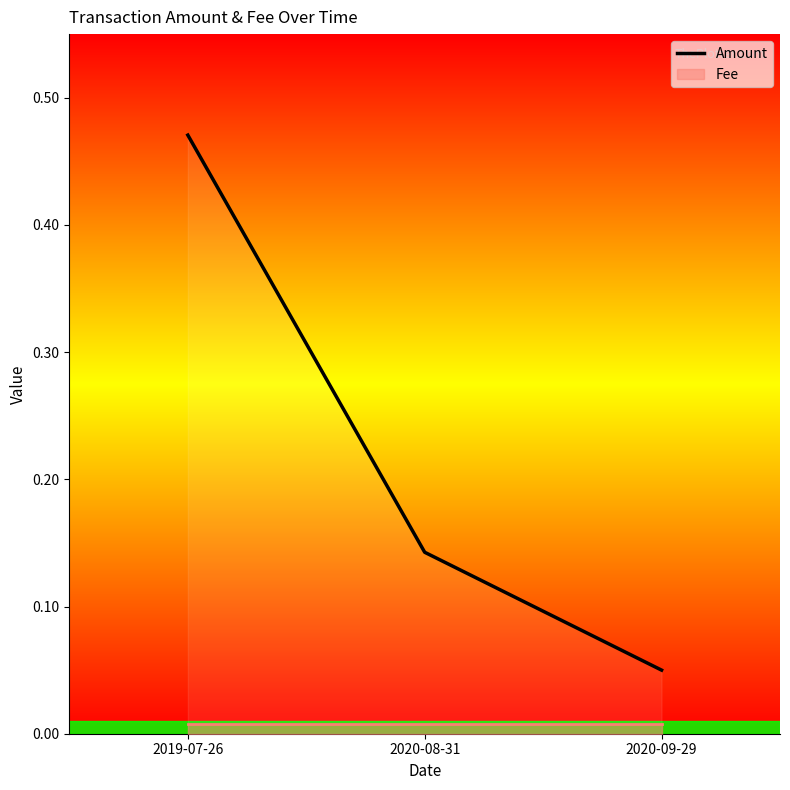

Does the chart display data point markers on the line(s)?

No